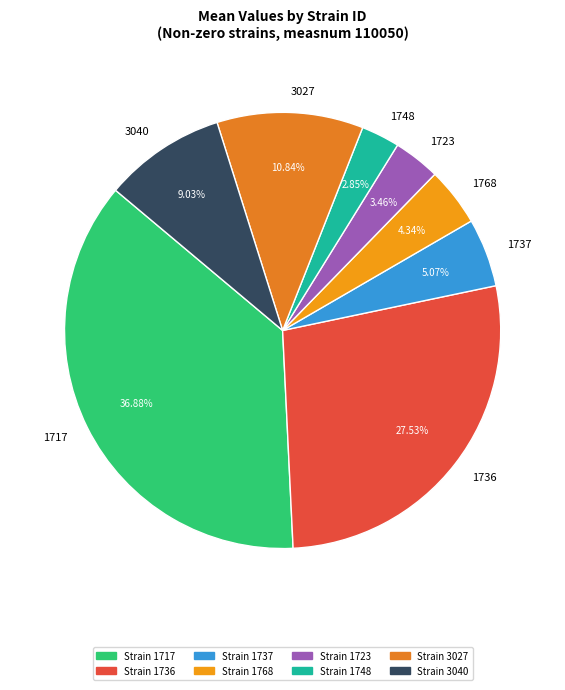

Which has a higher value, 3040 or 1737?

3040